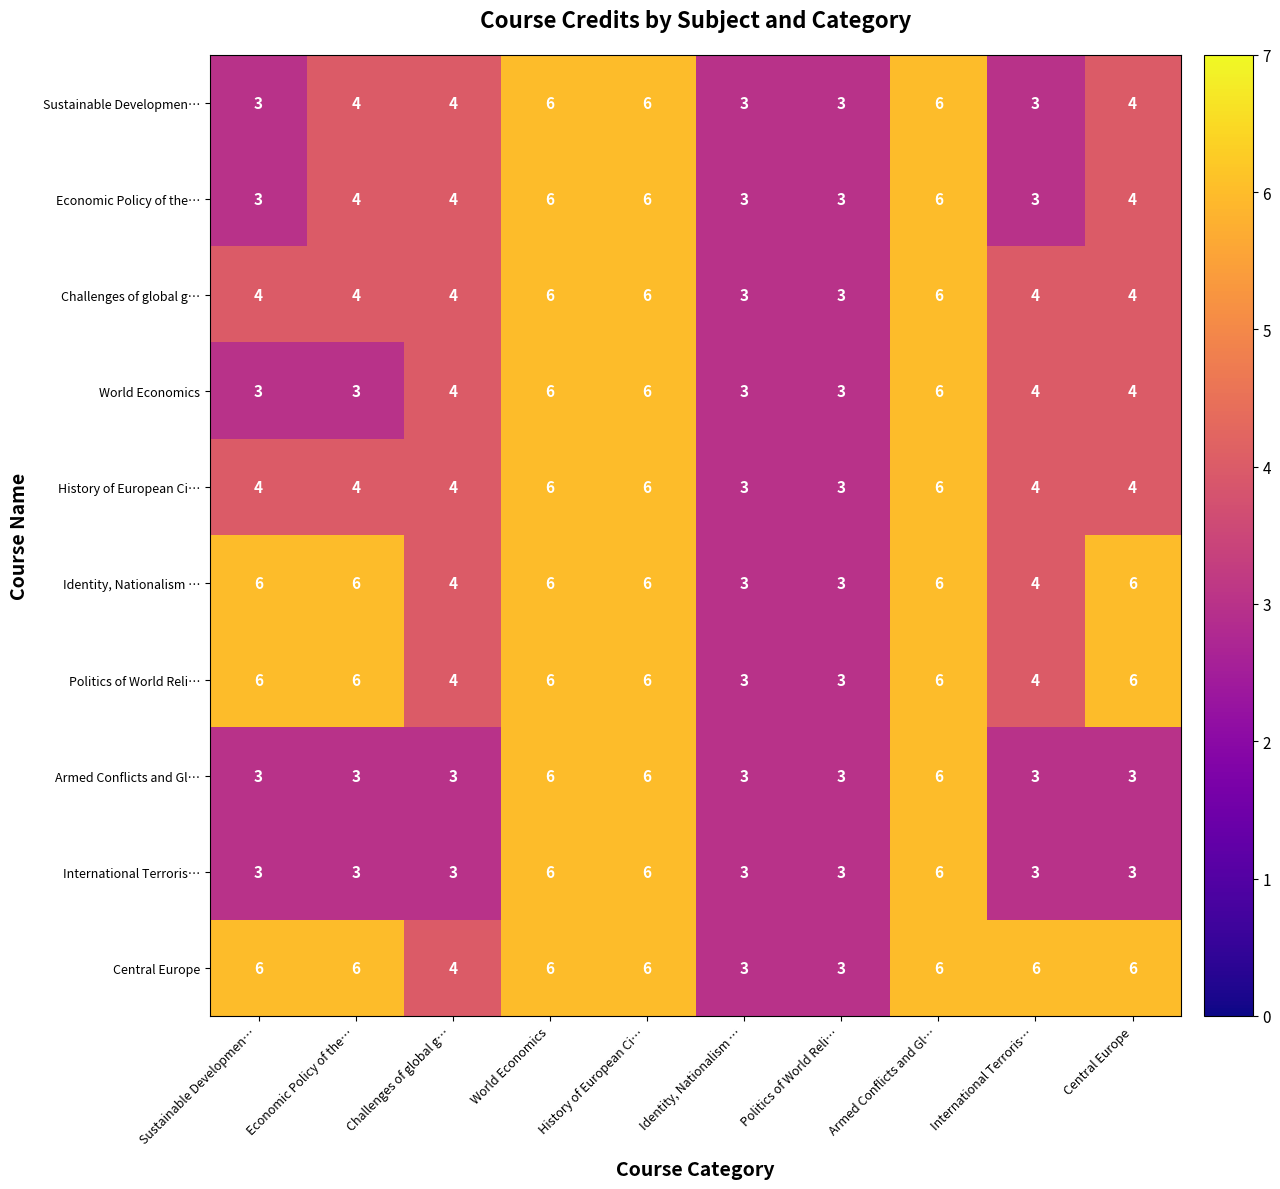

What is the minimum value for Politics of World Reli…?

3